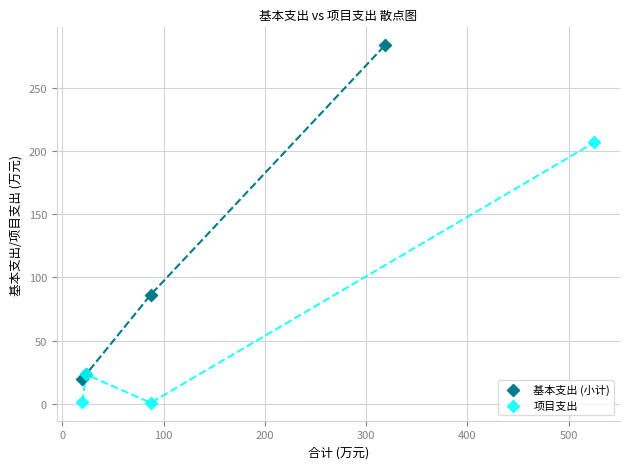

Which series contains the lowest Y value?

项目支出